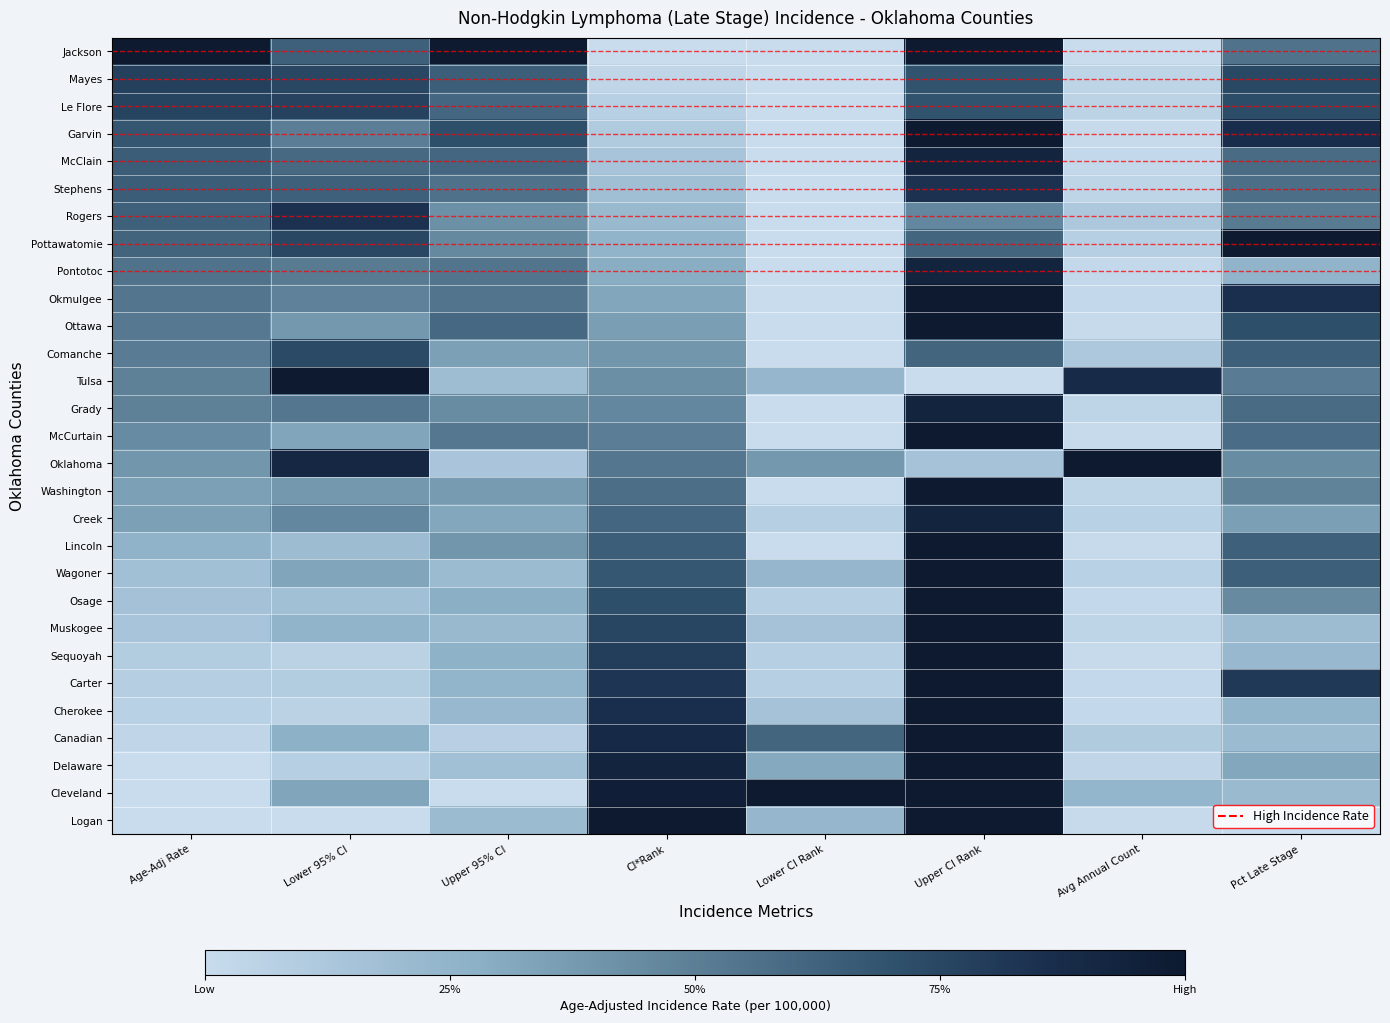

How many distinct data groups are displayed?

29